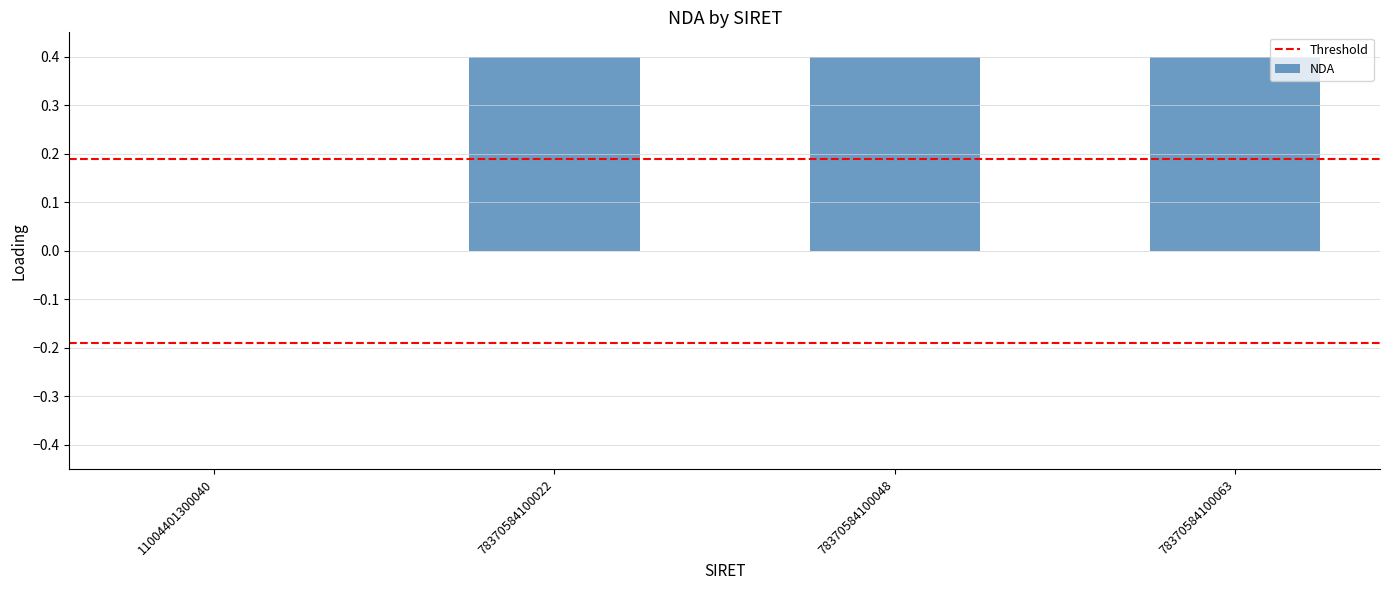

Is it true that the value at 78370584100063 is 0.4?

True